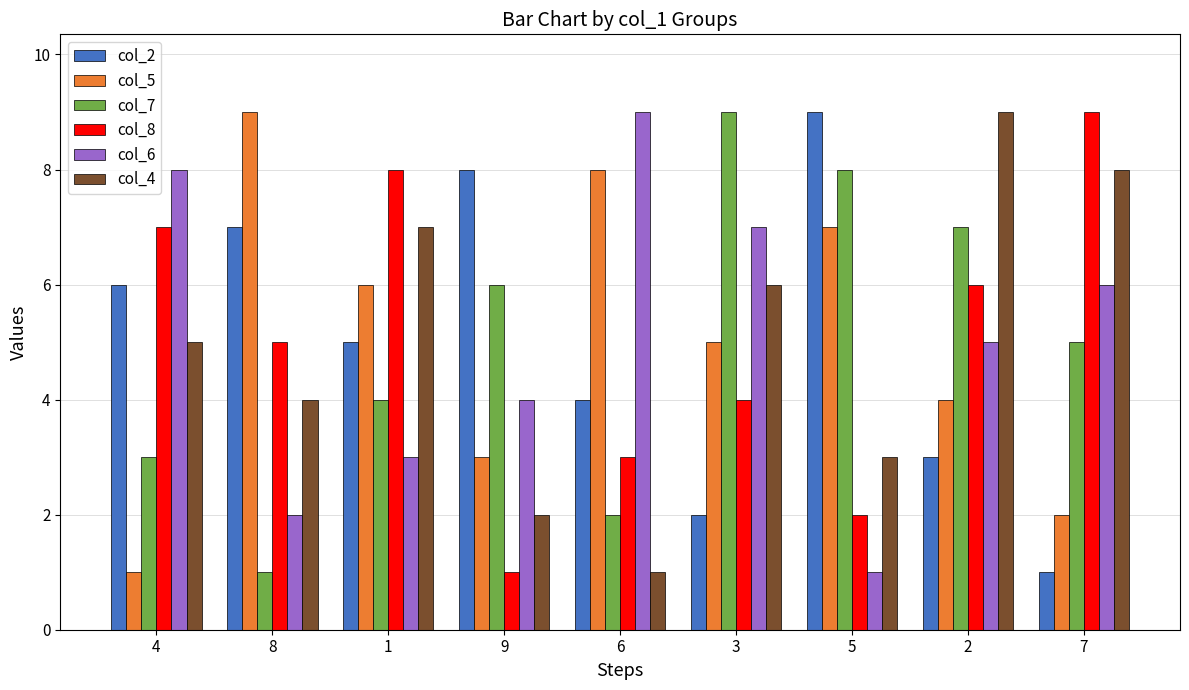

How many values in the col_6 series are below 5?

4